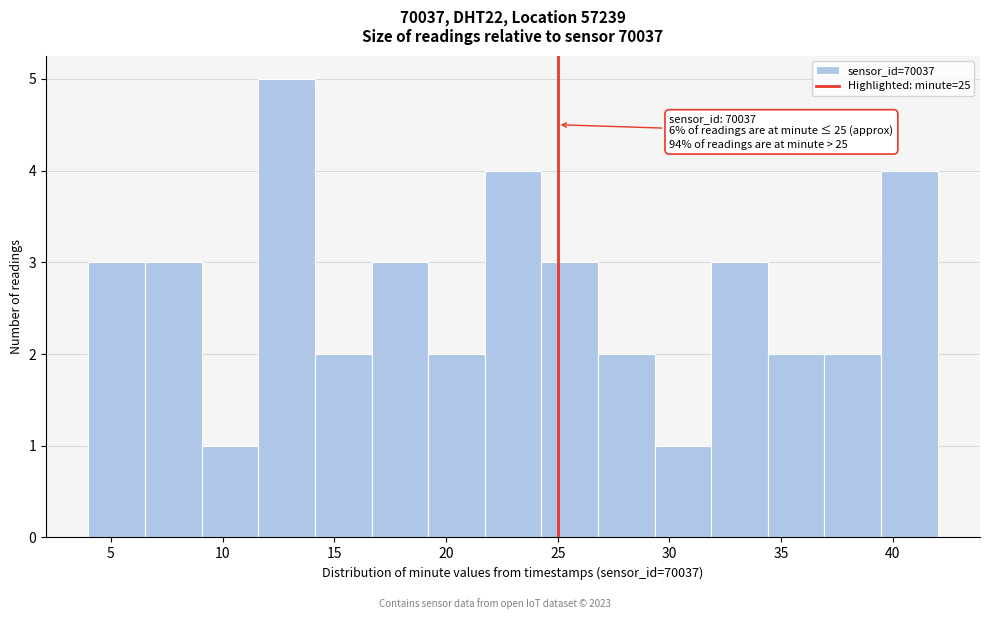

Over which range of the x-axis is the bar tallest?

11.5 to 14.0